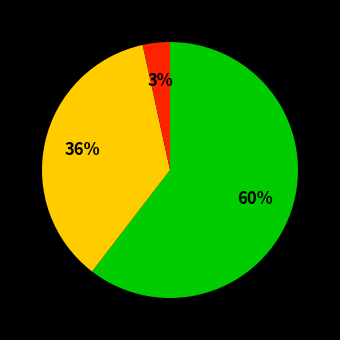

To the nearest percent, what is the average slice percentage?

33%